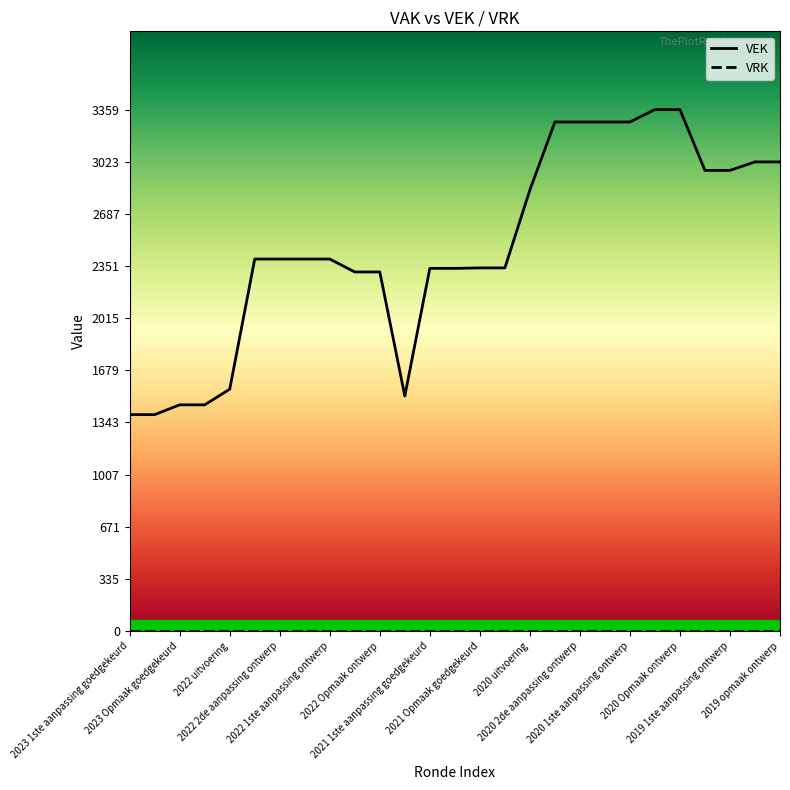

Reading left to right, extract all data points from this chart.

1394	1394	1457	1457	1558	2396	2396	2396	2396	2313	2313	1514	2336	2336	2339	2339	2841	3279	3279	3279	3279	3359	3359	2967	2967	3022	3022